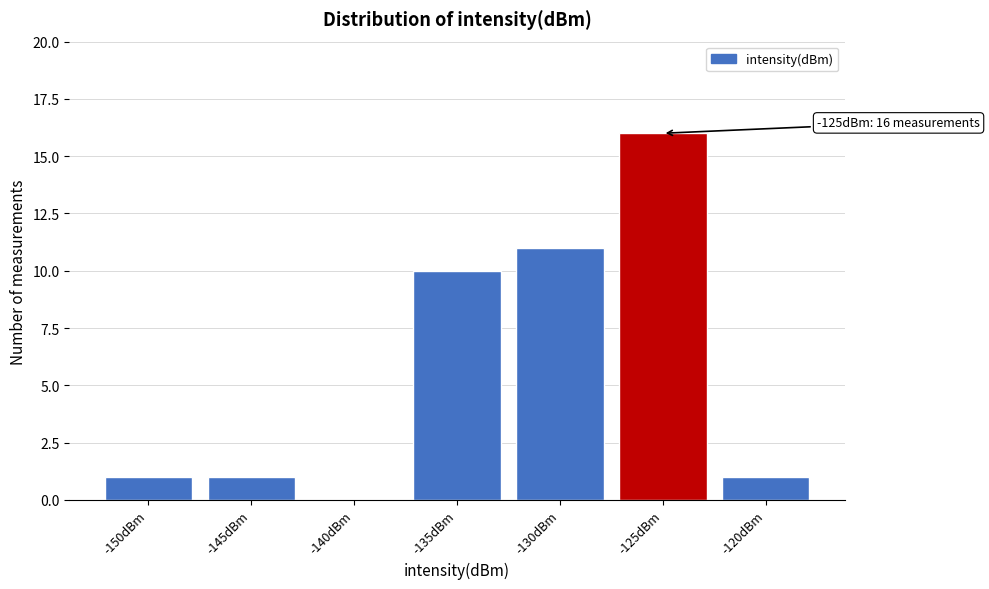

Where is the data nearest to the value 8?

-135dBm